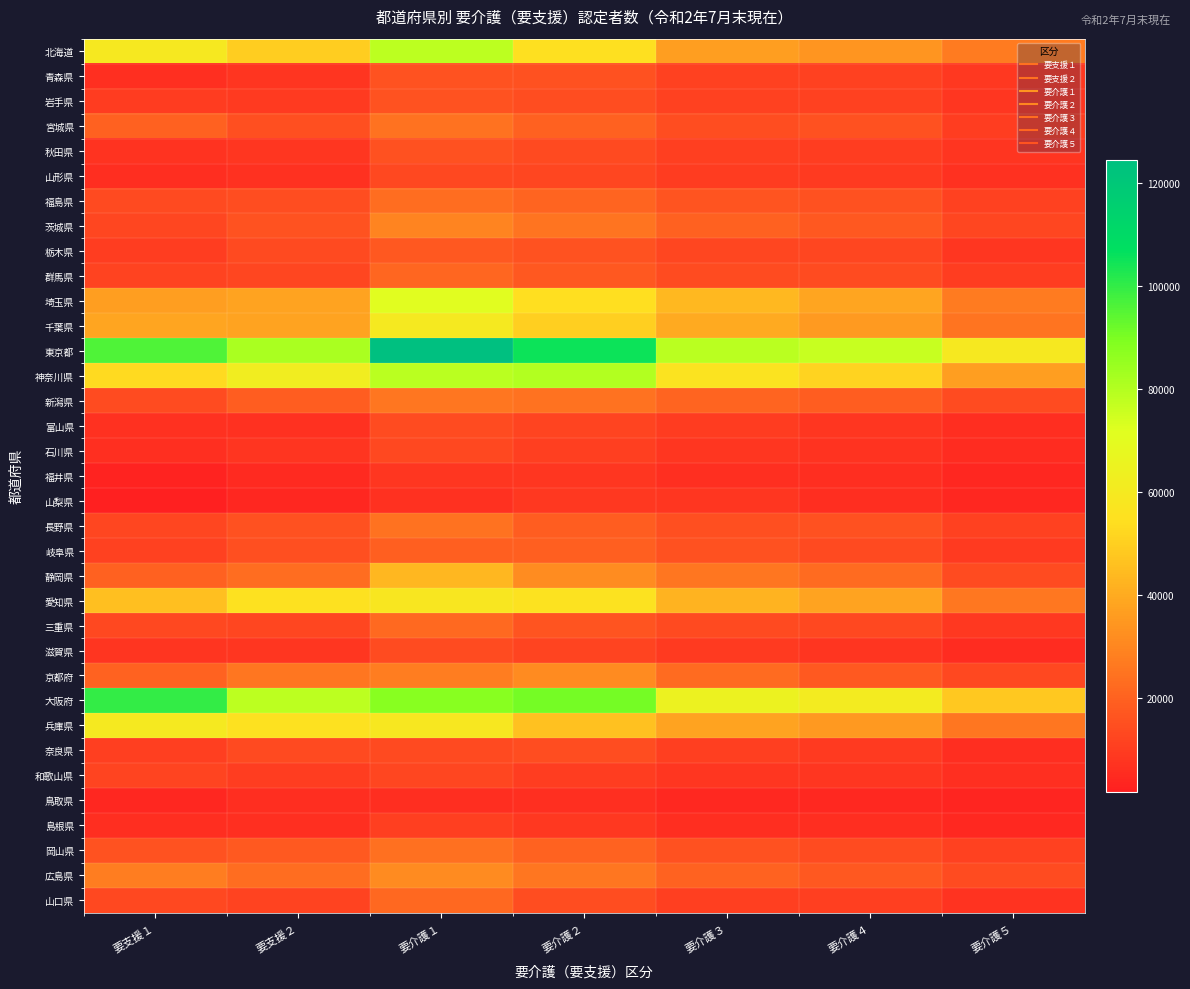

Reading left to right, what are all the values shown in this chart?

北海道: 要支援１=59333	要支援２=49750	要介護１=78067	要介護２=54814	要介護３=36467	要介護４=34460	要介護５=26930
青森県: 要支援１=6264	要支援２=7715	要介護１=15994	要介護２=15518	要介護３=11113	要介護４=11144	要介護５=8758
岩手県: 要支援１=9885	要支援２=9344	要介護１=15818	要介護２=14627	要介護３=11140	要介護４=11158	要介護５=8274
宮城県: 要支援１=19827	要支援２=15068	要介護１=24645	要介護２=19811	要介護３=14704	要介護４=15598	要介護５=10249
秋田県: 要支援１=7580	要支援２=8267	要介護１=15788	要介護２=13400	要介護３=10909	要介護４=10166	要介護５=7730
山形県: 要支援１=5775	要支援２=7118	要介護１=13359	要介護２=12863	要介護３=9977	要介護４=9208	要介護５=6935
福島県: 要支援１=13584	要支援２=14648	要介護１=22982	要介護２=20610	要介護３=16302	要介護４=15470	要介護５=11156
茨城県: 要支援１=12695	要支援２=15794	要介護１=29453	要介護２=25289	要介護３=20077	要介護４=17507	要介護５=12438
栃木県: 要支援１=10482	要支援２=13449	要介護１=17408	要介護２=16090	要介護３=12497	要介護４=12685	要介護５=8139
群馬県: 要支援１=11637	要支援２=12512	要介護１=21262	要介護２=17631	要介護３=14309	要介護４=14329	要介護５=10284
埼玉県: 要支援１=36542	要支援２=38196	要介護１=70923	要介護２=54508	要介護３=43577	要介護４=38319	要介護５=27232
千葉県: 要支援１=38683	要支援２=37915	要介護１=60193	要介護２=49984	要介護３=39988	要介護４=35578	要介護５=25044
東京都: 要支援１=96215	要支援２=81710	要介護１=124518	要介護２=105312	要介護３=78921	要介護４=76269	要介護５=59242
神奈川県: 要支援１=53114	要支援２=61974	要介護１=78973	要介護２=79979	要介護３=56299	要介護４=51109	要介護５=36473
新潟県: 要支援１=14329	要支援２=19130	要介護１=25448	要介護２=24556	要介護３=20837	要介護４=19068	要介護５=14198
富山県: 要支援１=6845	要支援２=7034	要介護１=14052	要介護２=12127	要介護３=9691	要介護４=8182	要介護５=6163
石川県: 要支援１=6289	要支援２=7932	要介護１=13133	要介護２=10704	要介護３=8295	要介護４=7327	要介護５=5626
福井県: 要支援１=3324	要支援２=5178	要介護１=8139	要介護２=8208	要介護３=6379	要介護４=6205	要介護５=4105
山梨県: 要支援１=1900	要支援２=3924	要介護１=7054	要介護２=9069	要介護３=8251	要介護４=5937	要介護５=3905
長野県: 要支援１=12496	要支援２=15511	要介護１=24730	要介護２=19088	要介護３=15238	要介護４=15704	要介護５=11104
岐阜県: 要支援１=11407	要支援２=15089	要介護１=19521	要介護２=19402	要介護３=15553	要介護４=13525	要介護５=9559
静岡県: 要支援１=19830	要支援２=23337	要介護１=43166	要介護２=31917	要介護３=25545	要介護４=22500	要介護５=14318
愛知県: 要支援１=45771	要支援２=55351	要介護１=57995	要介護２=55620	要介護３=42306	要介護４=38164	要介護５=25948
三重県: 要支援１=13131	要支援２=12677	要介護１=22271	要介護２=16435	要介護３=13472	要介護４=13191	要介護５=9046
滋賀県: 要支援１=7947	要支援２=8562	要介護１=14107	要介護２=12396	要介護３=9447	要介護４=7729	要介護５=5557
京都府: 要支援１=20274	要支援２=25403	要介護１=27519	要介護２=31360	要介護３=22720	要介護４=17900	要介護５=13128
大阪府: 要支援１=99868	要支援２=78444	要介護１=87845	要介護２=90835	要介護３=65093	要介護４=61130	要介護５=48213
兵庫県: 要支援１=59975	要支援２=55262	要介護１=58431	要介護２=46322	要介護３=37904	要介護４=35207	要介護５=25628
奈良県: 要支援１=10727	要支援２=13642	要介護１=13420	要介護２=14806	要介護３=10837	要介護４=9236	要介護５=6065
和歌山県: 要支援１=12203	要支援２=10362	要介護１=12688	要介護２=10302	要介護３=8319	要介護４=8209	要介護５=6472
鳥取県: 要支援１=4076	要支援２=5832	要介護１=5757	要介護２=6364	要介護３=4742	要介護４=4724	要介護５=3517
島根県: 要支援１=6134	要支援２=6634	要介護１=10692	要介護２=8632	要介護３=6178	要介護４=5849	要介護５=4433
岡山県: 要支援１=16114	要支援２=17891	要介護１=24241	要介護２=20521	要介護３=15433	要介護４=14130	要介護５=11021
広島県: 要支援１=27314	要支援２=23152	要介護１=31523	要介護２=25762	要介護３=20121	要介護４=17679	要介護５=14198
山口県: 要支援１=13189	要支援２=11623	要介護１=21961	要介護２=14589	要介護３=10565	要介護４=10900	要介護５=7538